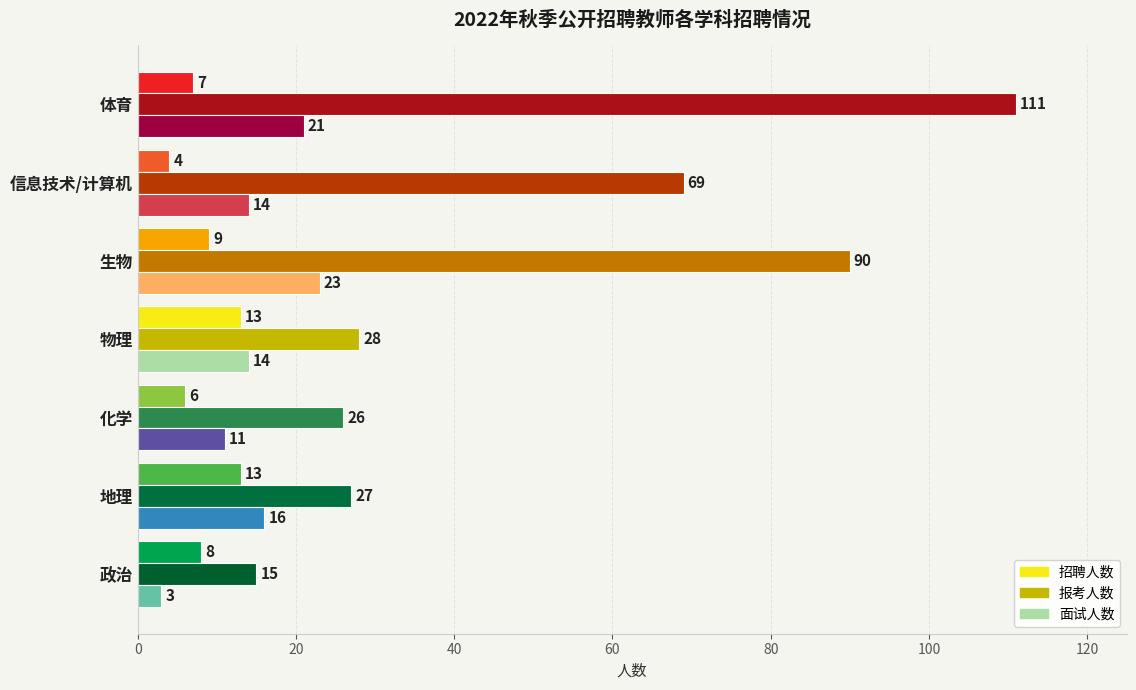

Read the 报考人数 value at 化学.

26